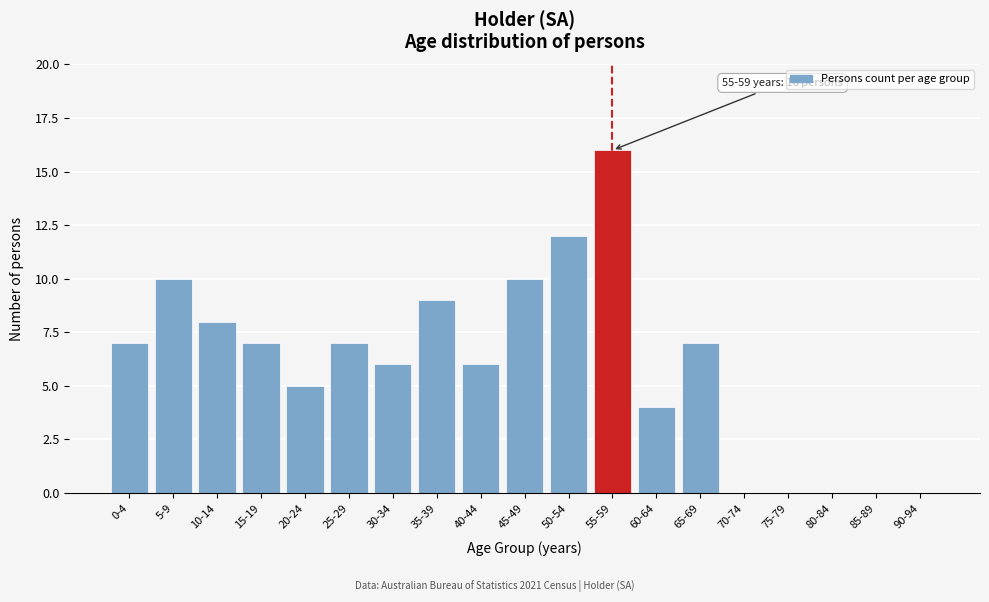

Reading left to right, extract all data points from this chart.

0-4=7	5-9=10	10-14=8	15-19=7	20-24=5	25-29=7	30-34=6	35-39=9	40-44=6	45-49=10	50-54=12	55-59=16	60-64=4	65-69=7	70-74=0	75-79=0	80-84=0	85-89=0	90-94=0